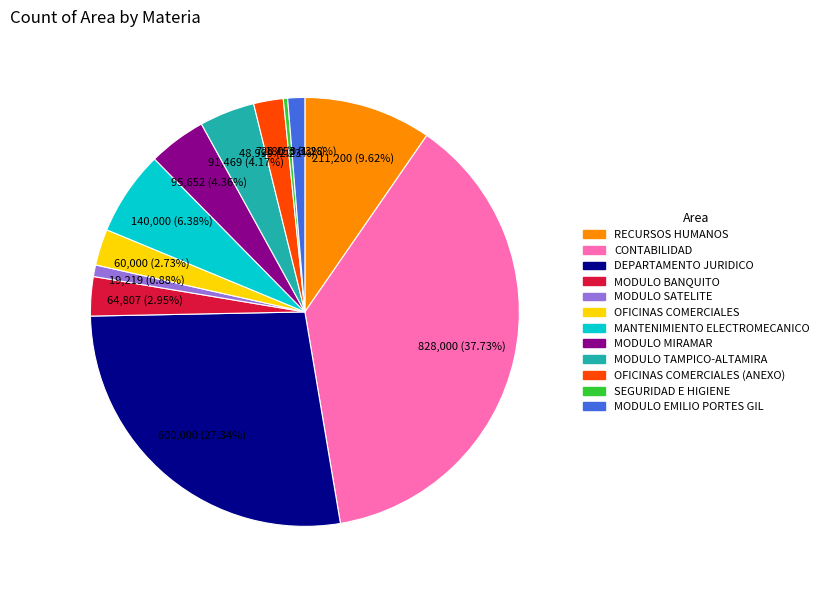

Is there a majority slice in this chart?

No